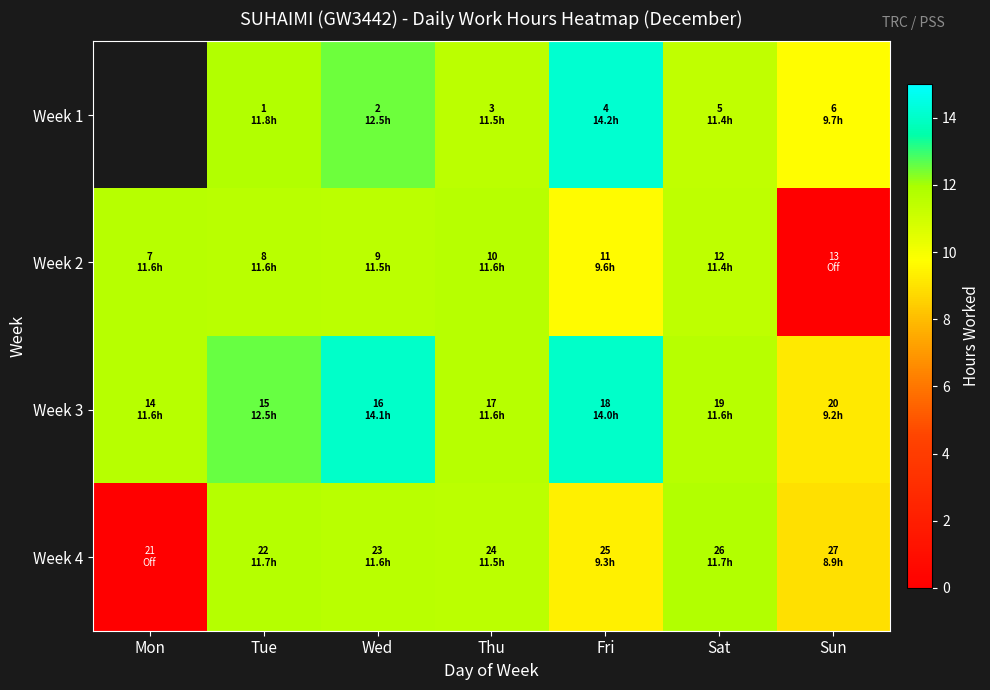

At which category does the chart reach its minimum across all series?

Sun